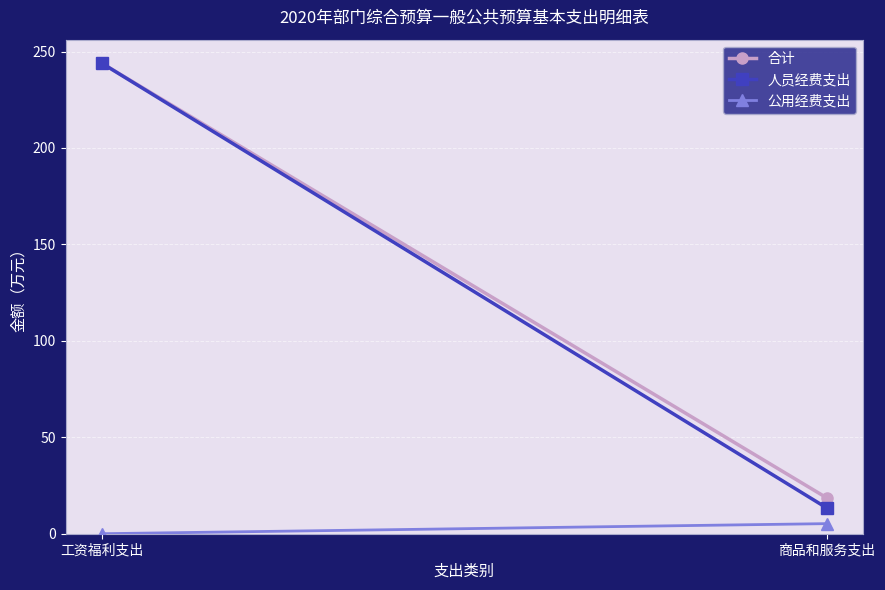

What is the spread (max minus min) of values at 工资福利支出?

244.0